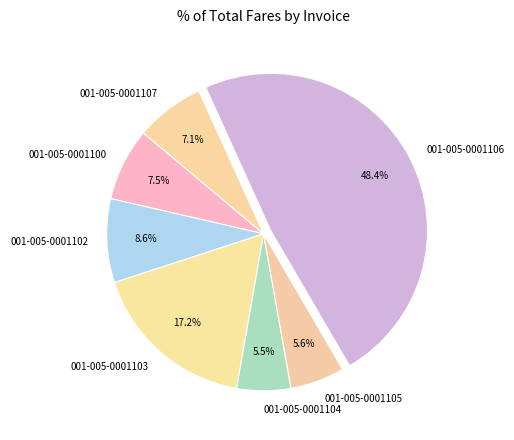

Combined, what portion of the pie is 001-005-0001103 and 001-005-0001100?

24.7%